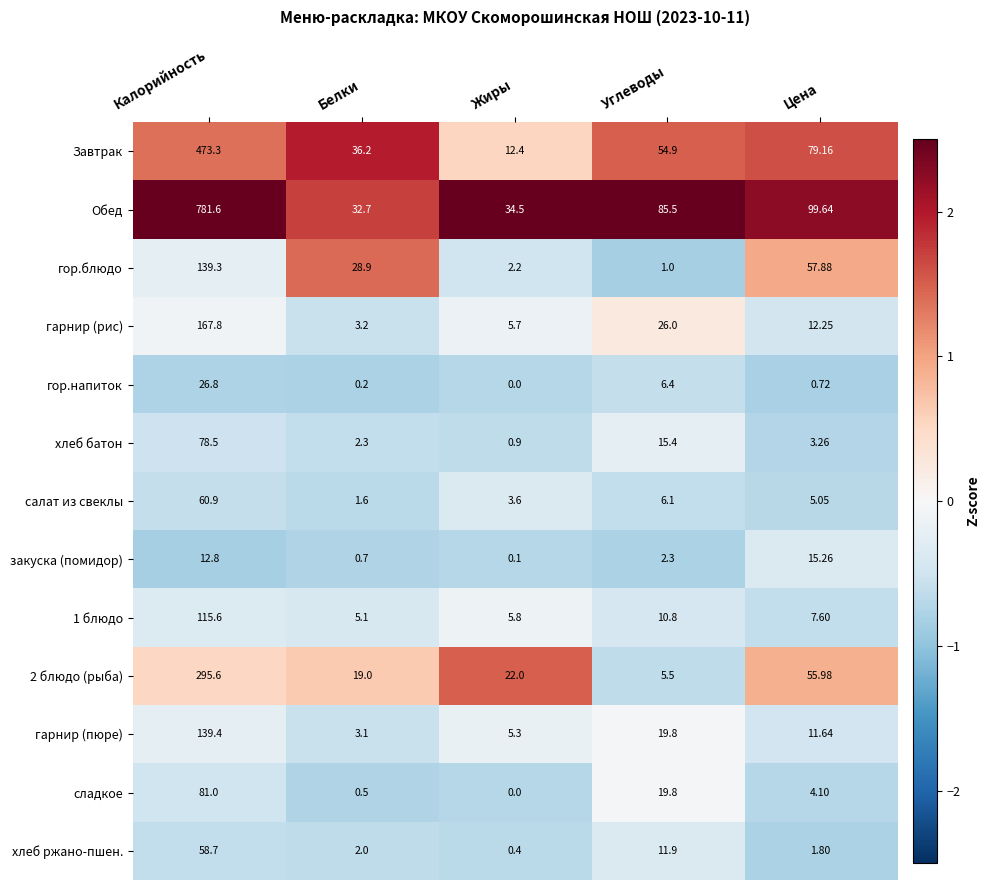

List the labels in order of салат из свеклы value, largest first.

Калорийность, Углеводы, Цена, Жиры, Белки